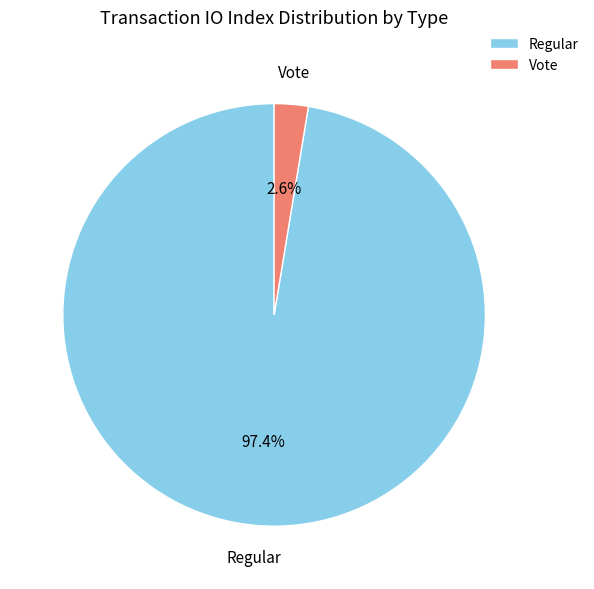

How many slices are in this pie chart?

2